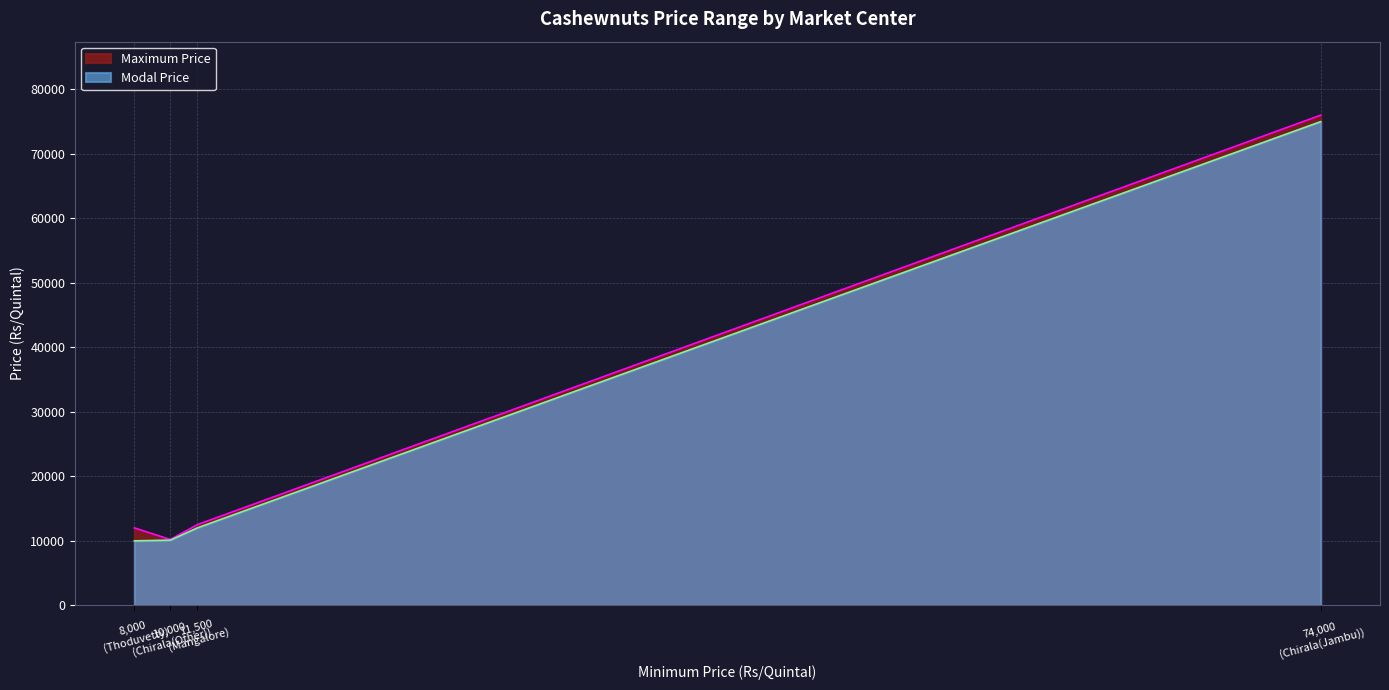

What is the sum of the Modal Price values at Thoduvetty and Mangalore?

22000